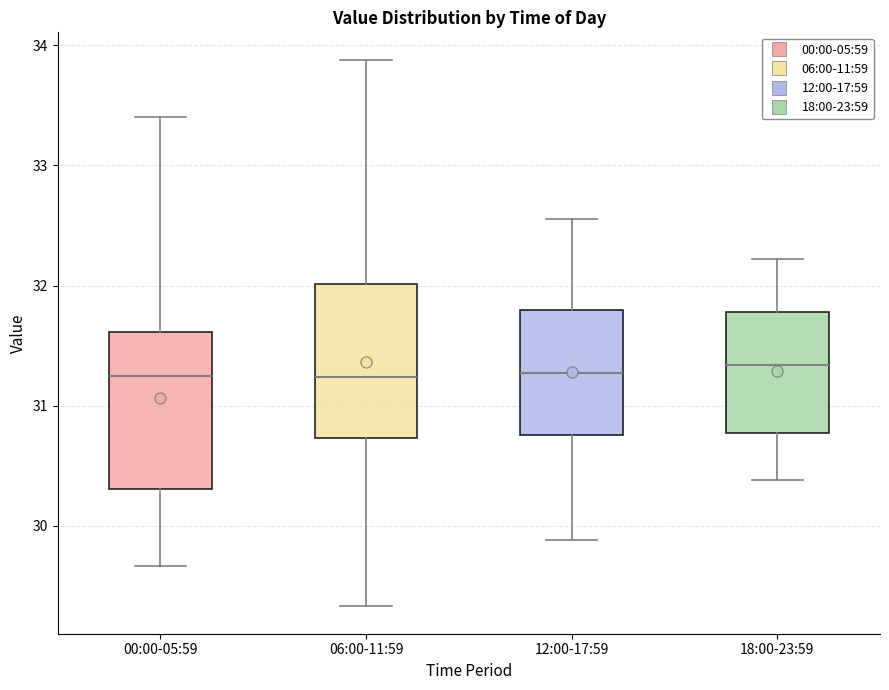

Reading left to right, transcribe this box plot: for each box, give where its median line is, the range the box spans, and where its two whiskers end, as read against the y-axis. The values are not printed on the chart, so give them approximately, as read against the axis.

00:00-05:59: median 31.3, box 30.3 to 31.6, whiskers 29.7 to 33.4
06:00-11:59: median 31.2, box 30.7 to 32.0, whiskers 29.3 to 33.9
12:00-17:59: median 31.3, box 30.8 to 31.8, whiskers 29.9 to 32.6
18:00-23:59: median 31.3, box 30.8 to 31.8, whiskers 30.4 to 32.2